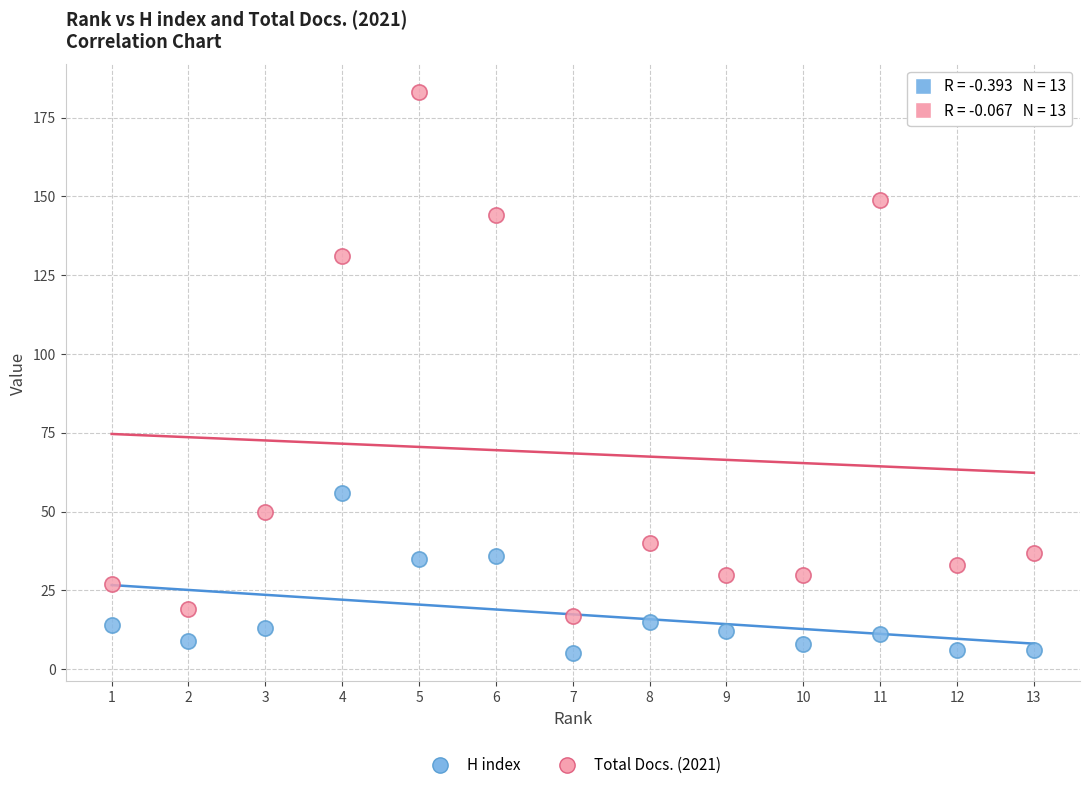

Which series reaches the maximum Y coordinate?

Total Docs. (2021)